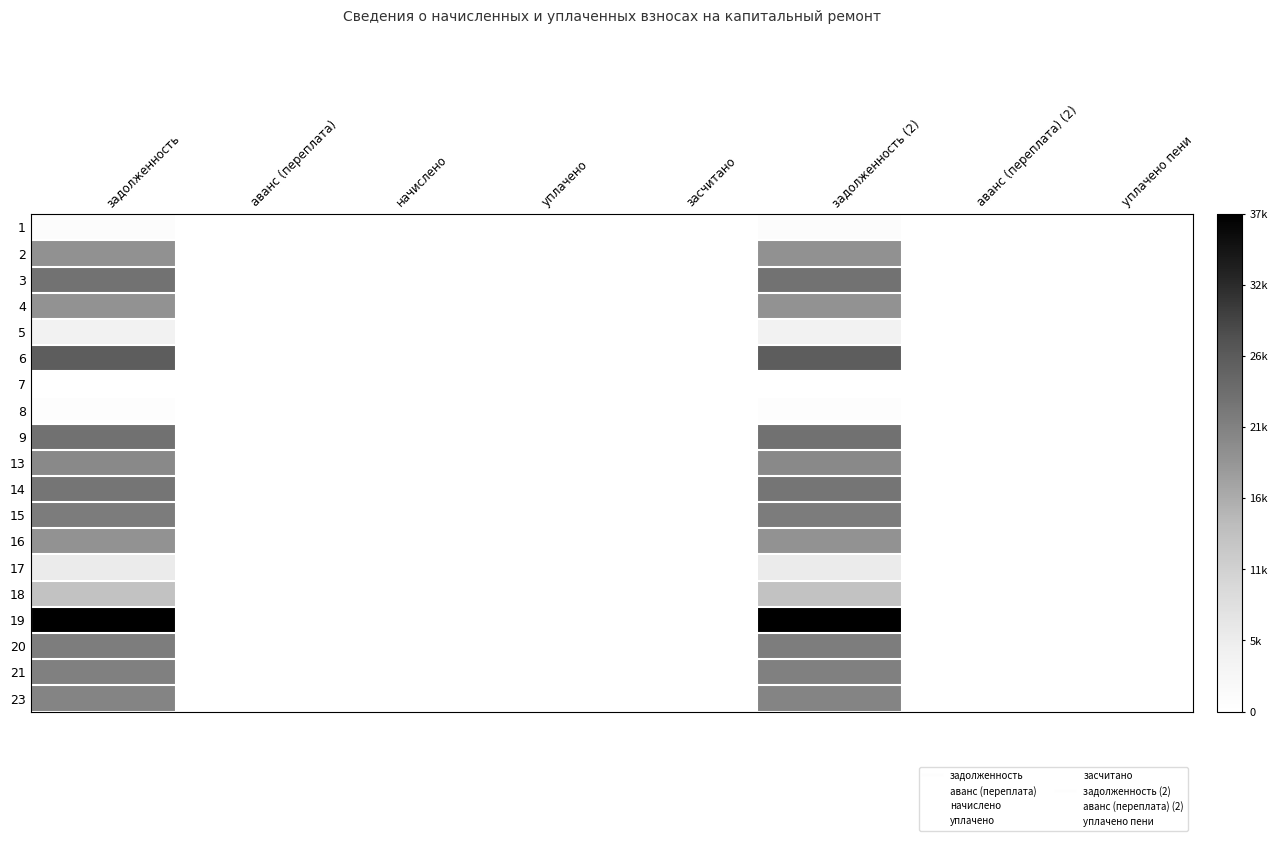

Reading left to right, transcribe all the data shown in this chart.

1: задолженность=833.0	аванс (переплата)=0.0	начислено=0.0	уплачено=0.0	засчитано=0.0	задолженность (2)=833.0	аванс (переплата) (2)=0.0	уплачено пени=0.0
2: задолженность=18975.1	аванс (переплата)=0.0	начислено=0.0	уплачено=0.0	засчитано=0.0	задолженность (2)=18975.1	аванс (переплата) (2)=0.0	уплачено пени=0.0
3: задолженность=23021.2	аванс (переплата)=0.0	начислено=0.0	уплачено=0.0	засчитано=0.0	задолженность (2)=23021.2	аванс (переплата) (2)=0.0	уплачено пени=0.0
4: задолженность=18940.3	аванс (переплата)=0.0	начислено=0.0	уплачено=0.0	засчитано=0.0	задолженность (2)=18940.3	аванс (переплата) (2)=0.0	уплачено пени=0.0
5: задолженность=3935.0	аванс (переплата)=0.0	начислено=0.0	уплачено=0.0	засчитано=0.0	задолженность (2)=3935.0	аванс (переплата) (2)=0.0	уплачено пени=0.0
6: задолженность=25873.0	аванс (переплата)=0.0	начислено=0.0	уплачено=0.0	засчитано=0.0	задолженность (2)=25873.0	аванс (переплата) (2)=0.0	уплачено пени=0.0
7: задолженность=0.0	аванс (переплата)=0.0	начислено=0.0	уплачено=0.0	засчитано=0.0	задолженность (2)=0.0	аванс (переплата) (2)=0.0	уплачено пени=0.0
8: задолженность=483.1	аванс (переплата)=0.0	начислено=0.0	уплачено=0.0	засчитано=0.0	задолженность (2)=483.1	аванс (переплата) (2)=0.0	уплачено пени=0.0
9: задолженность=23160.8	аванс (переплата)=0.0	начислено=0.0	уплачено=0.0	засчитано=0.0	задолженность (2)=23160.8	аванс (переплата) (2)=0.0	уплачено пени=0.0
13: задолженность=20063.9	аванс (переплата)=0.0	начислено=0.0	уплачено=0.0	засчитано=0.0	задолженность (2)=20063.9	аванс (переплата) (2)=0.0	уплачено пени=0.0
14: задолженность=22637.6	аванс (переплата)=0.0	начислено=0.0	уплачено=0.0	засчитано=0.0	задолженность (2)=22637.6	аванс (переплата) (2)=0.0	уплачено пени=0.0
15: задолженность=21798.5	аванс (переплата)=0.0	начислено=0.0	уплачено=0.0	засчитано=0.0	задолженность (2)=21798.5	аванс (переплата) (2)=0.0	уплачено пени=0.0
16: задолженность=18905.1	аванс (переплата)=0.0	начислено=0.0	уплачено=0.0	засчитано=0.0	задолженность (2)=18905.1	аванс (переплата) (2)=0.0	уплачено пени=0.0
17: задолженность=5574.2	аванс (переплата)=0.0	начислено=0.0	уплачено=0.0	засчитано=0.0	задолженность (2)=5574.2	аванс (переплата) (2)=0.0	уплачено пени=0.0
18: задолженность=12804.2	аванс (переплата)=0.0	начислено=0.0	уплачено=0.0	засчитано=0.0	задолженность (2)=12804.2	аванс (переплата) (2)=0.0	уплачено пени=0.0
19: задолженность=36755.5	аванс (переплата)=0.0	начислено=0.0	уплачено=0.0	засчитано=0.0	задолженность (2)=36755.5	аванс (переплата) (2)=0.0	уплачено пени=0.0
20: задолженность=21665.9	аванс (переплата)=0.0	начислено=0.0	уплачено=0.0	засчитано=0.0	задолженность (2)=21665.9	аванс (переплата) (2)=0.0	уплачено пени=0.0
21: задолженность=21209.9	аванс (переплата)=0.0	начислено=0.0	уплачено=0.0	засчитано=0.0	задолженность (2)=21209.9	аванс (переплата) (2)=0.0	уплачено пени=0.0
23: задолженность=20579.6	аванс (переплата)=0.0	начислено=0.0	уплачено=0.0	засчитано=0.0	задолженность (2)=20579.6	аванс (переплата) (2)=0.0	уплачено пени=0.0